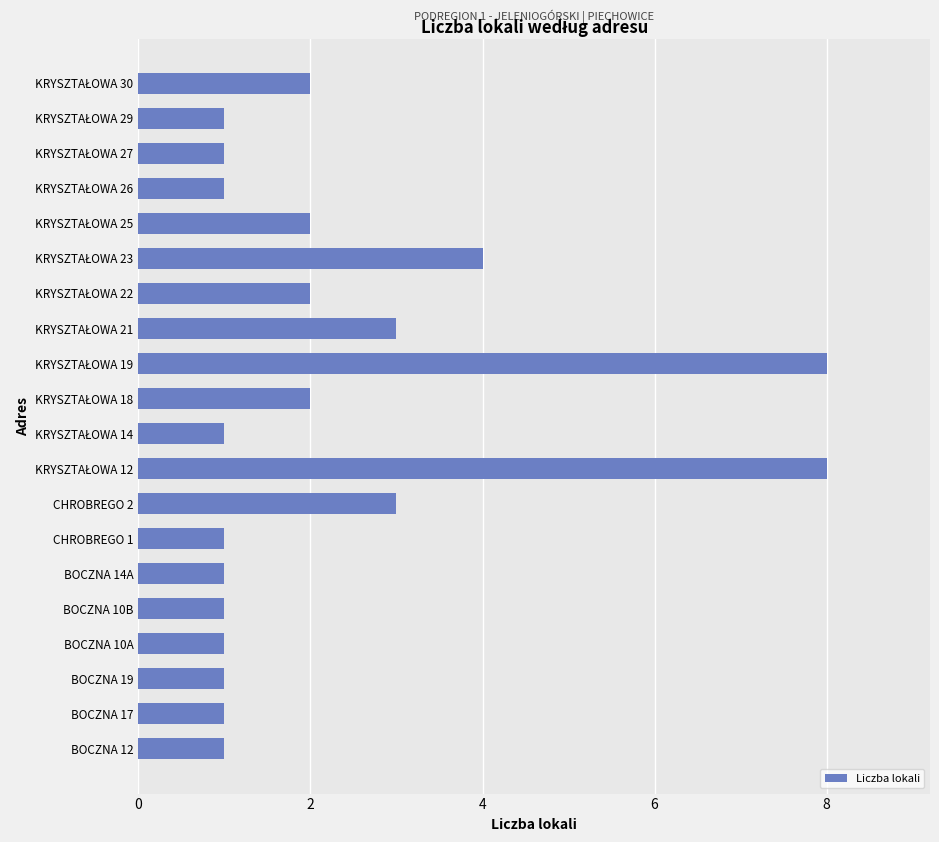

What is the maximum value shown in the chart?

8